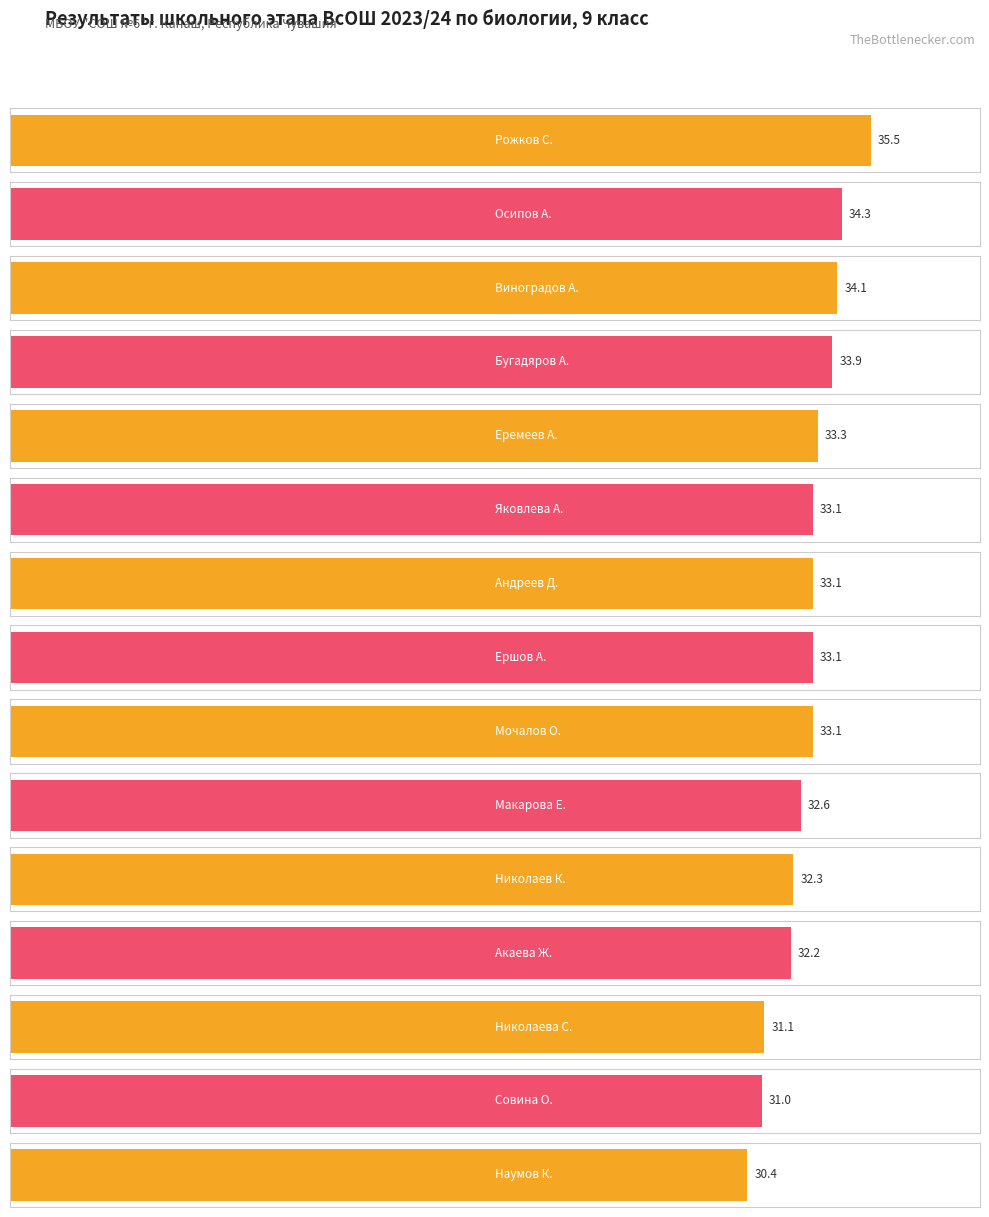

What is the maximum value shown in the chart?

35.5